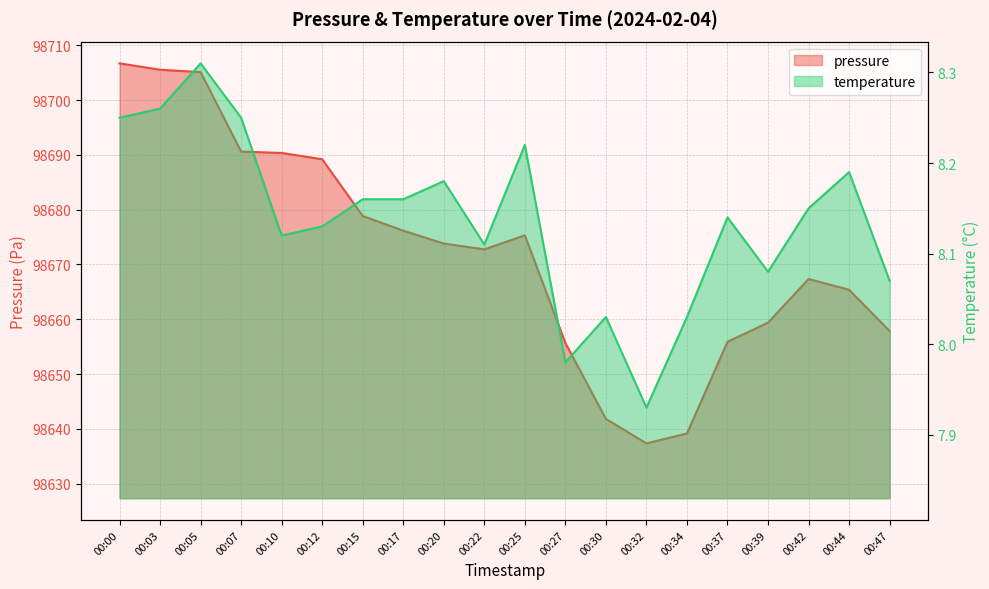

Is the value of pressure at 00:00 greater than the value of temperature at 00:39?

Yes